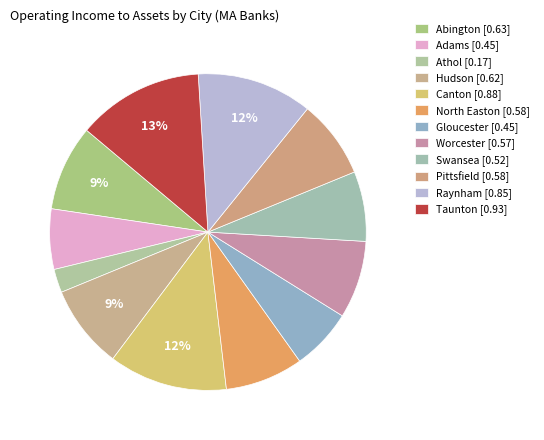

Is there a majority slice in this chart?

No